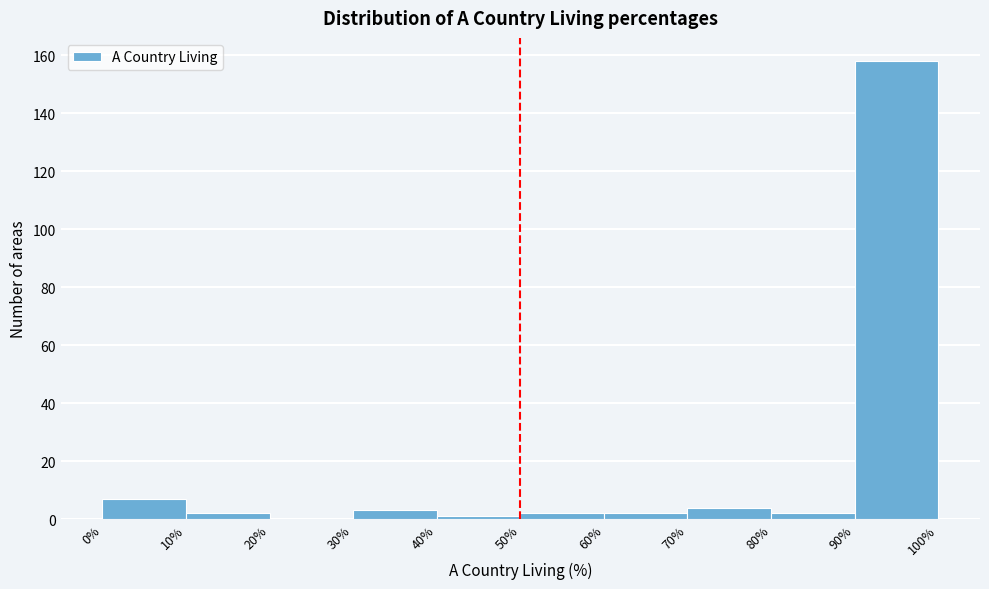

How tall is the bar that spans 0% to 10% on the x-axis? The values are not printed on the chart, so give them approximately, as read against the axis.

8